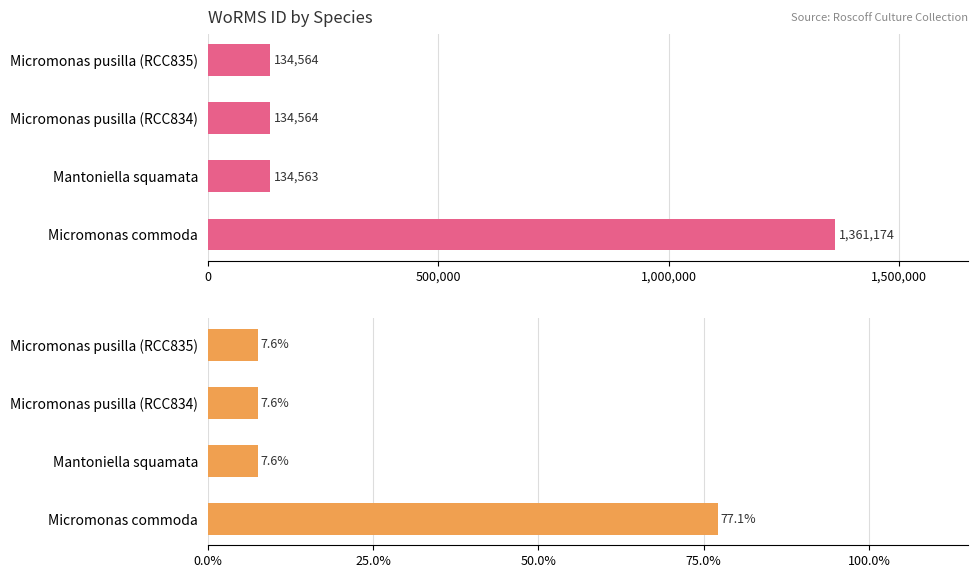

Reading left to right, extract all data points from this chart.

WoRMS ID: 1361174.0	134563.0	134564.0	134564.0
WoRMS ID (%): 77.1	7.6	7.6	7.6